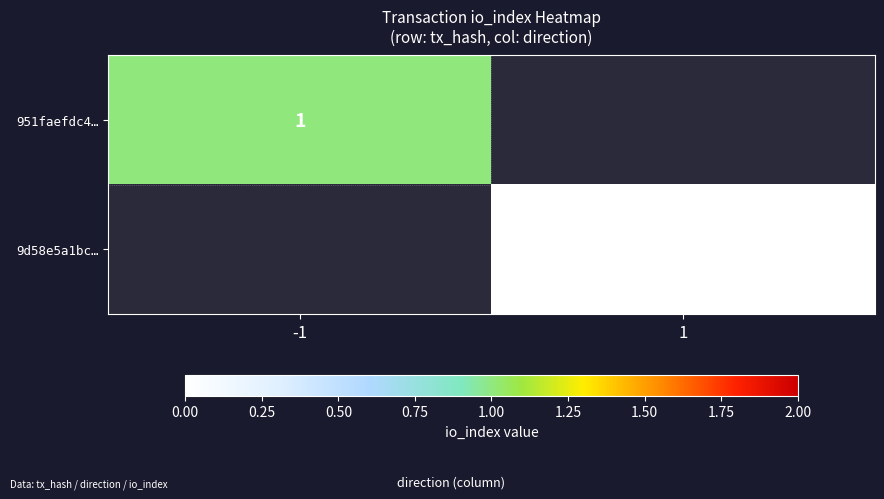

The 951faefdc4… series shows 1.0 at -1. True or false?

True